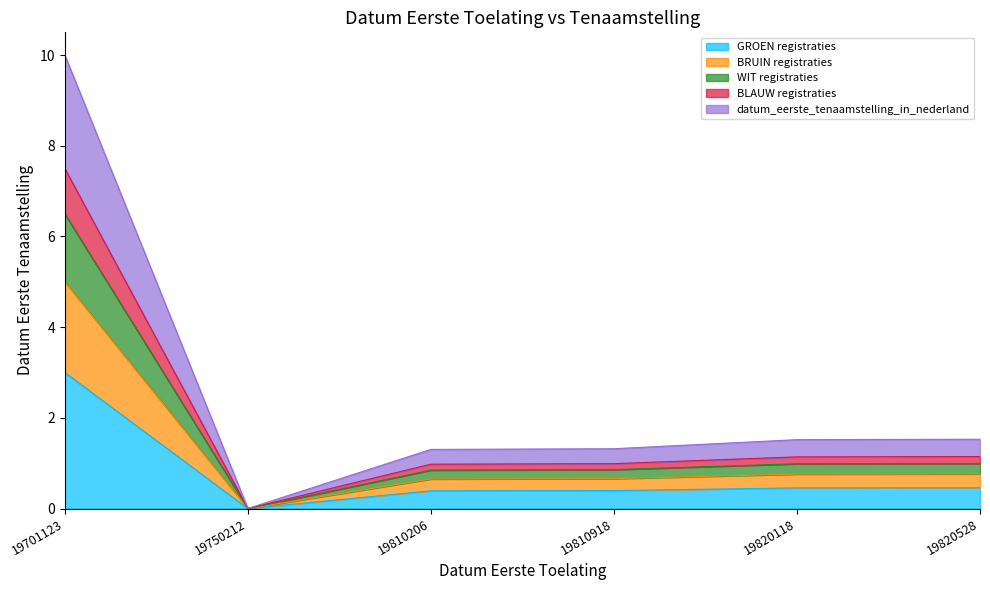

At which label is the value closest to 1?

19820528